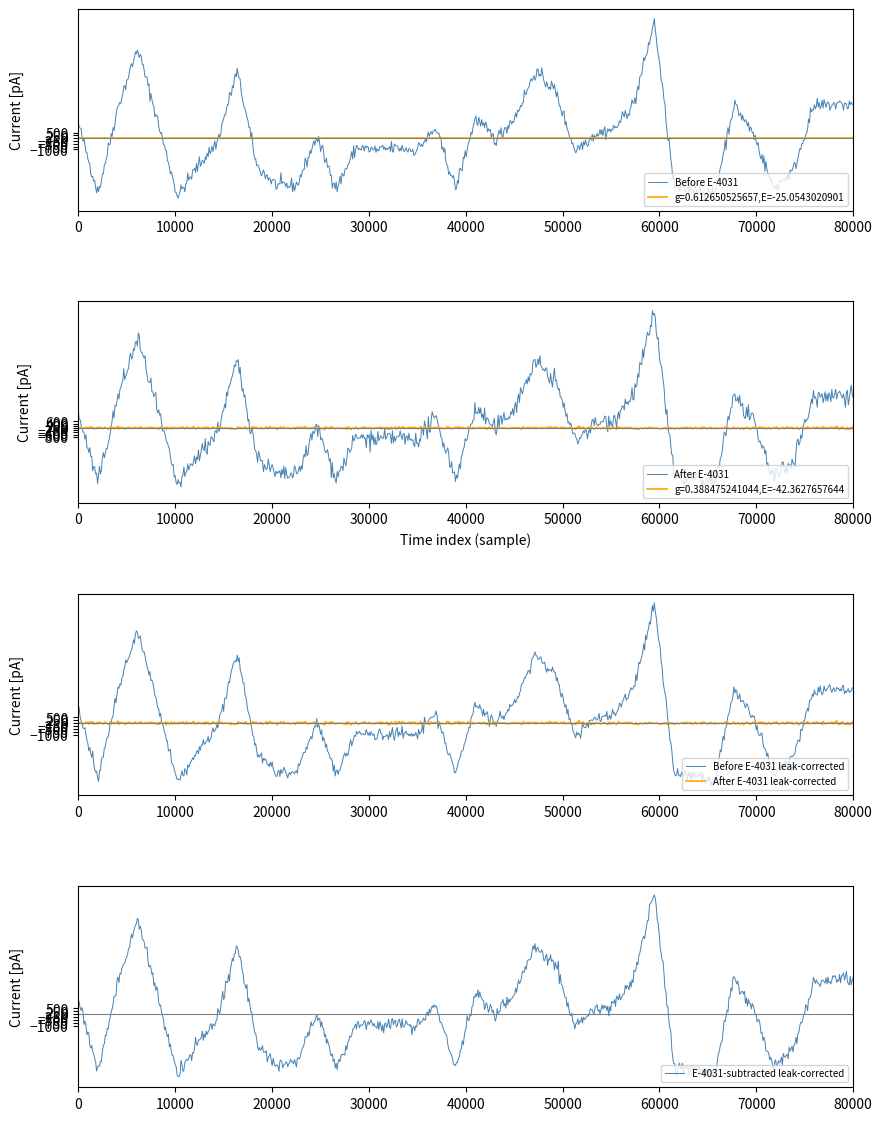

What is the lowest value of the Before E-4031 series?

-5701.3